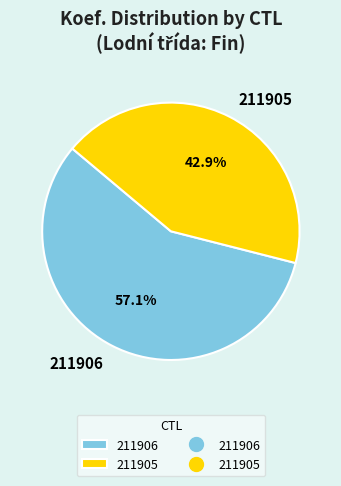

To the nearest percent, what portion does 211906 represent?

57%